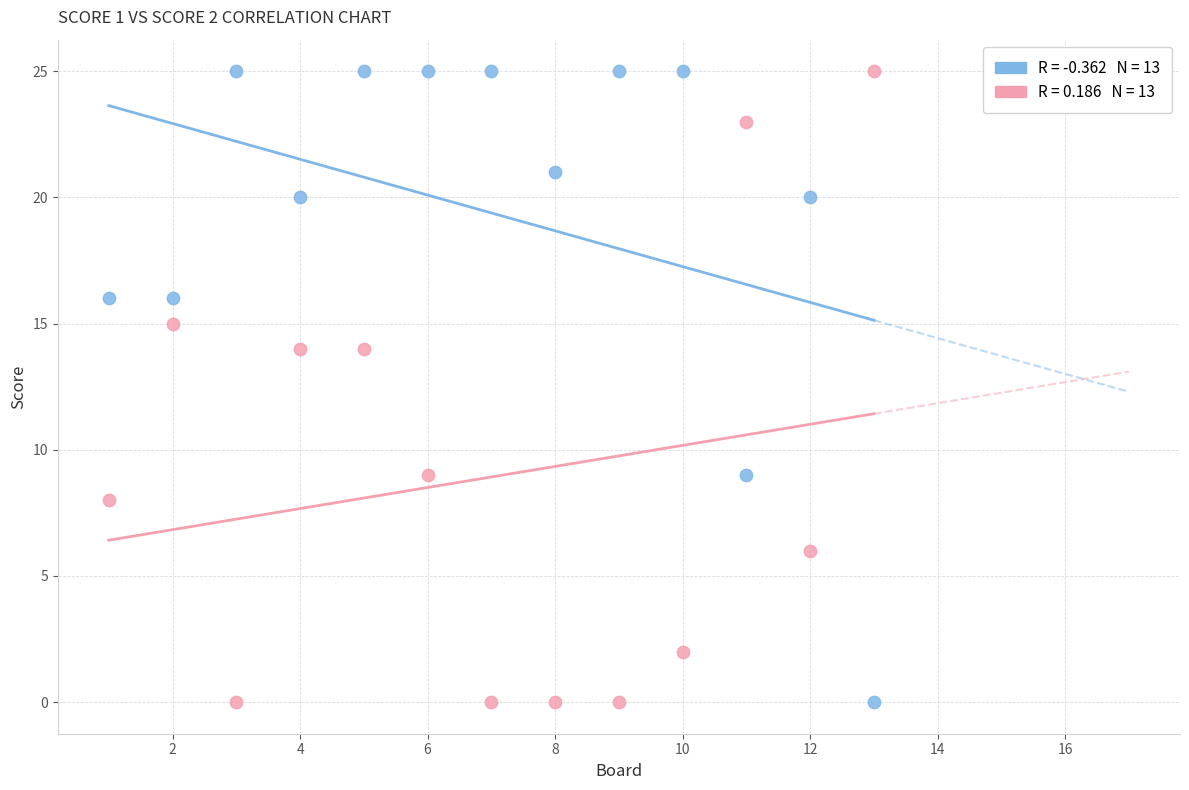

Across all data points, what is the range of Y values (max minus min)?

25